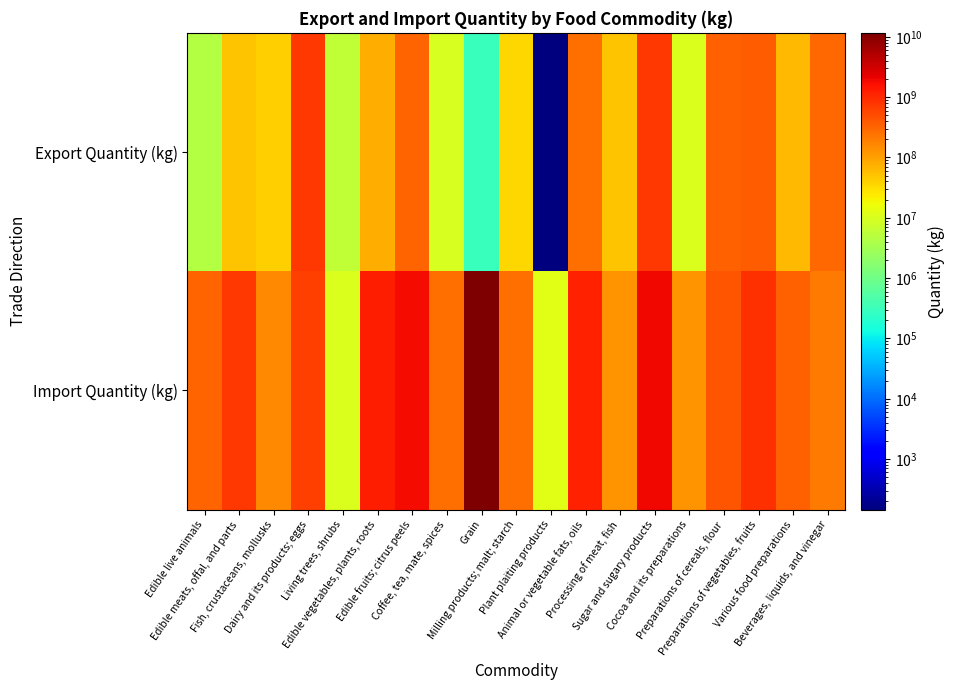

Between Dairy and its products; eggs and Sugar and sugary products, which is larger?

Sugar and sugary products